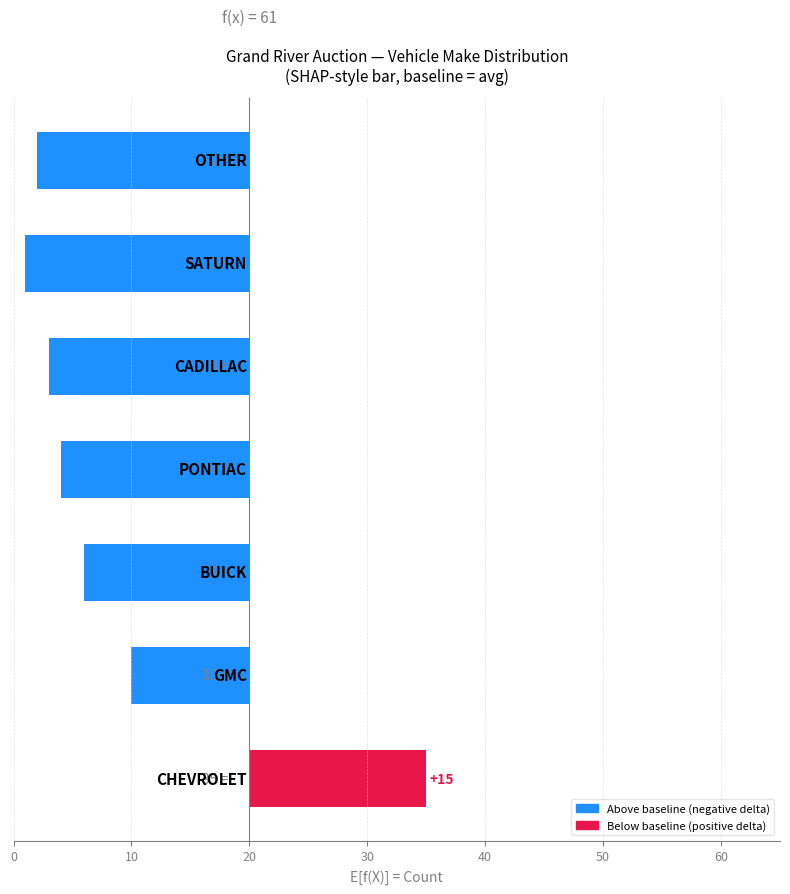

Reading left to right, transcribe all the data shown in this chart.

15	-10	-14	-16	-17	-19	-18